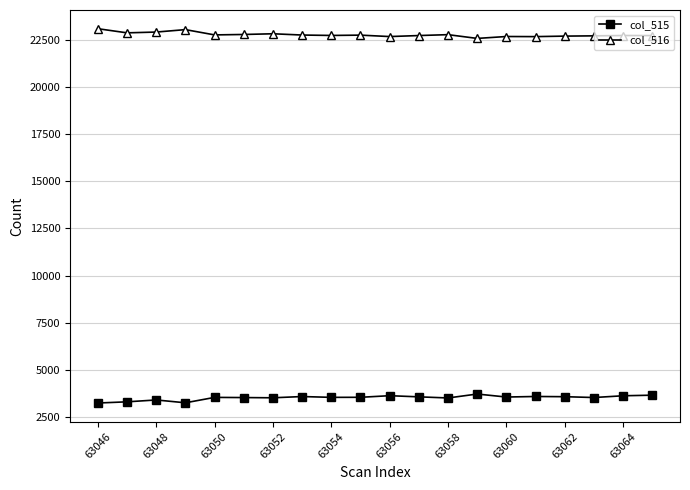

Rank the series by their maximum value, from highest to lowest.

col_516, col_515